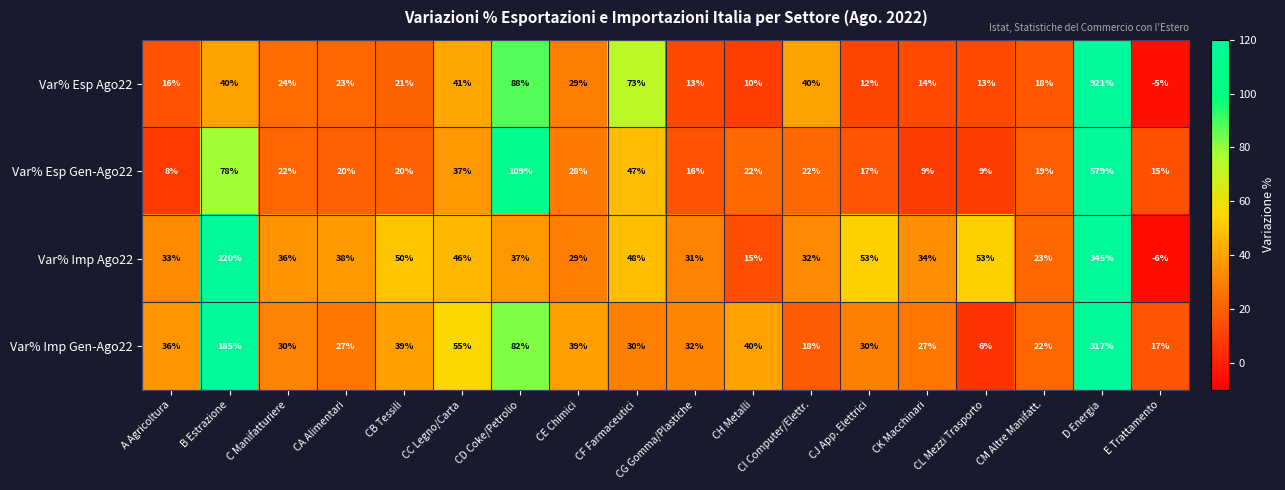

Which series has the largest total across all categories?

Var% Esp Ago22